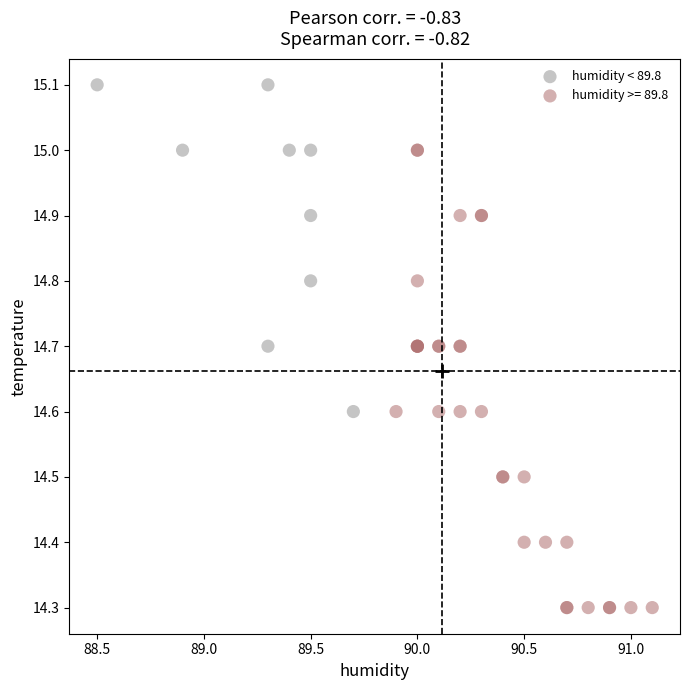

Which series has the widest spread of Y values?

humidity >= 89.8